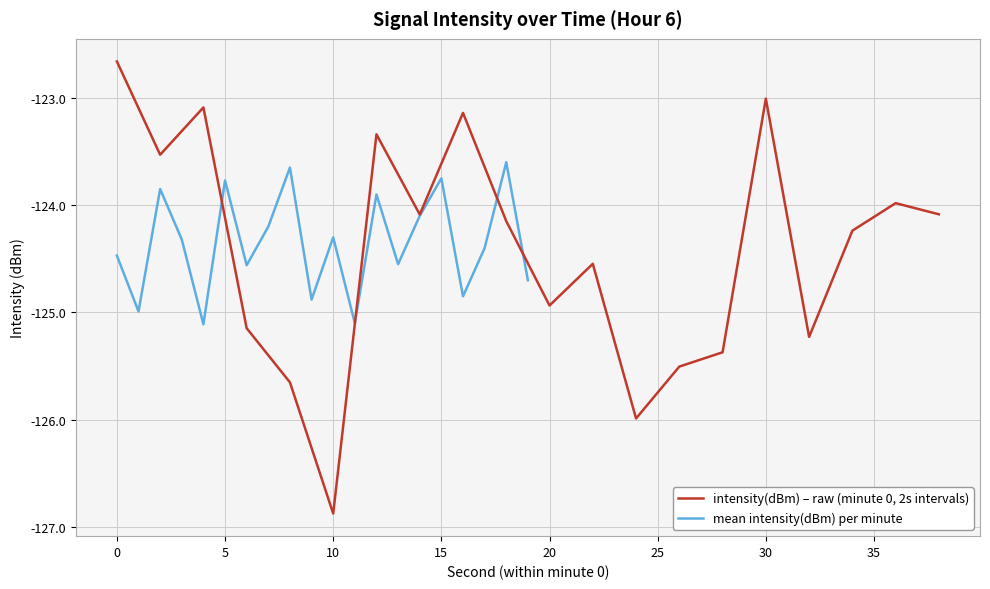

What is the minimum value for intensity(dBm) – raw (minute 0, 2s intervals)?

-126.9